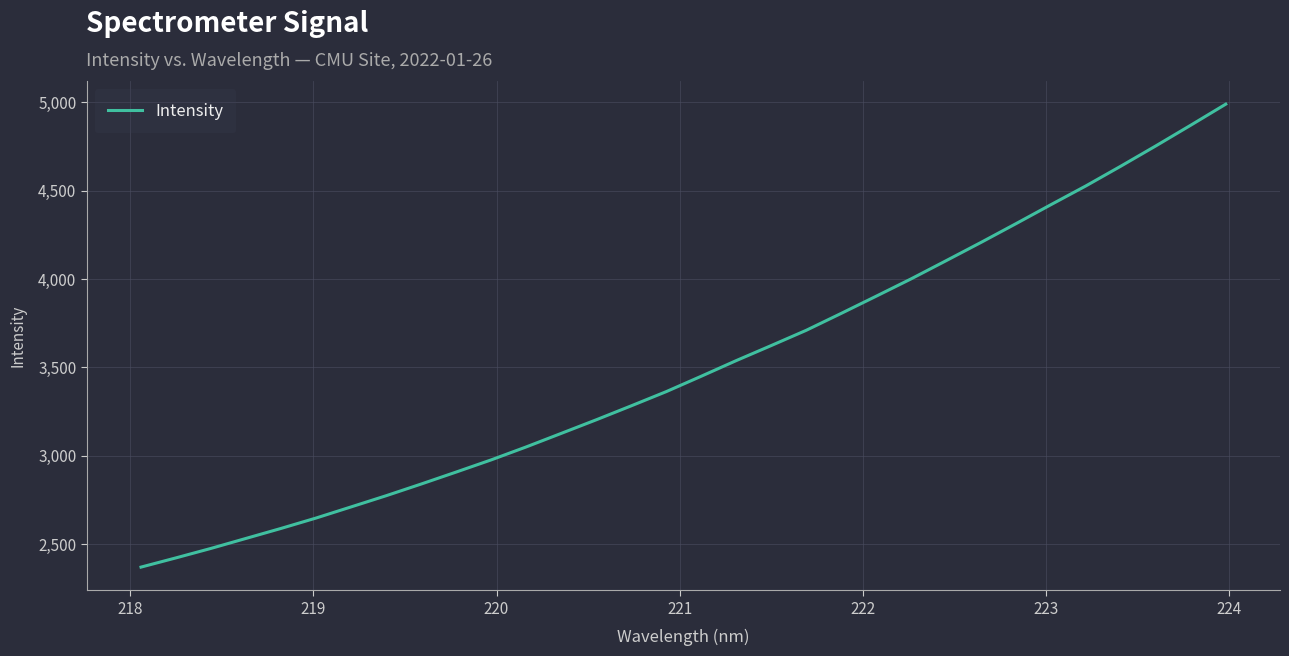

What is the greatest value displayed?

4988.6